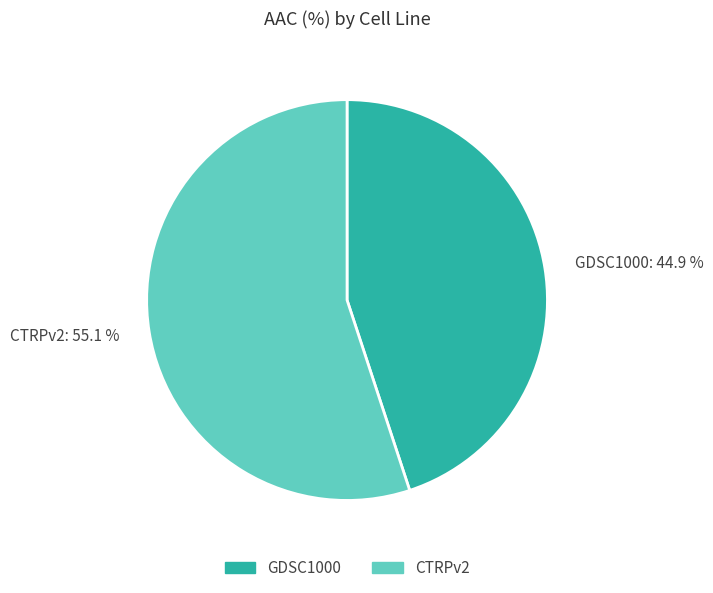

The GDSC1000 slice represents 38% of the pie. True or false?

False